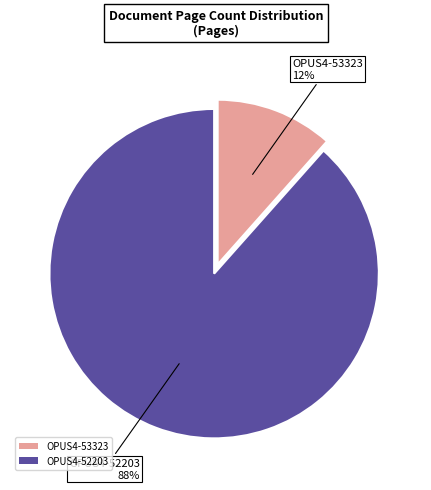

Combined, do OPUS4-53323 and OPUS4-52203 account for over 50%?

Yes